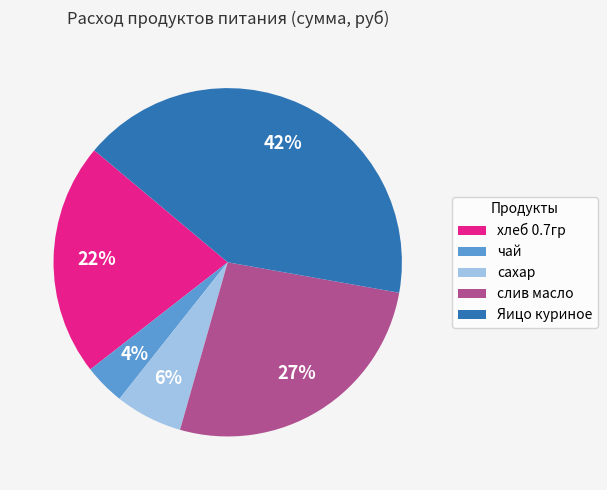

To the nearest percent, what portion does Яицо куриное represent?

42%